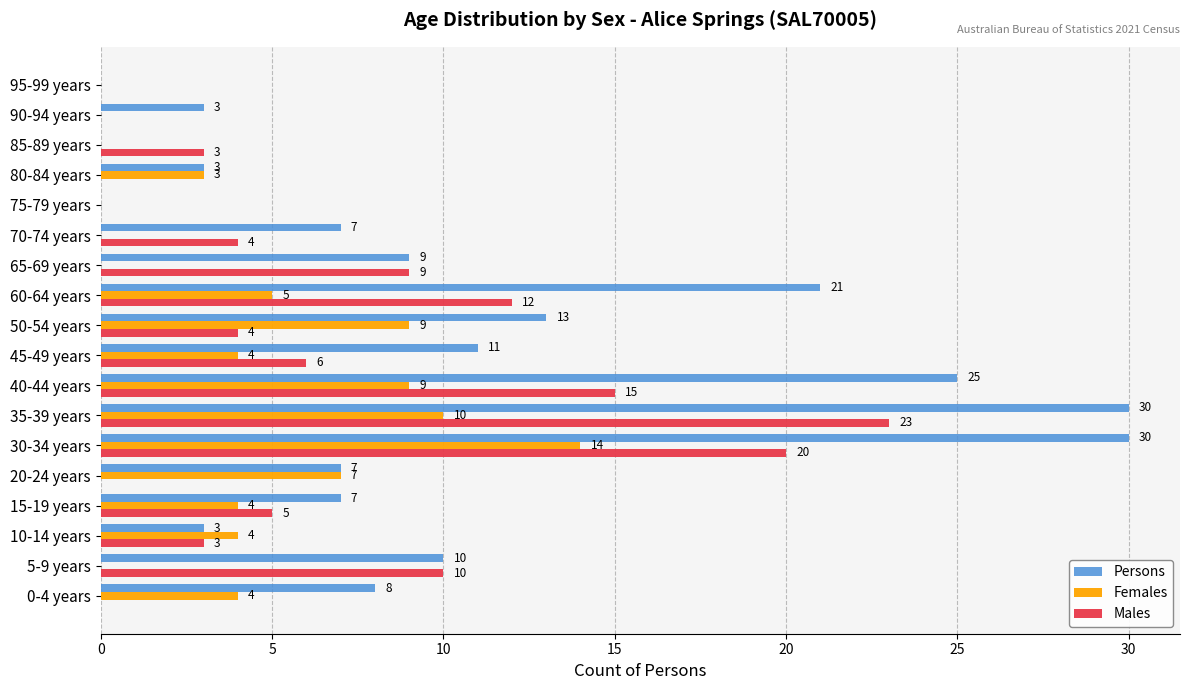

How many data points does each series have?

18